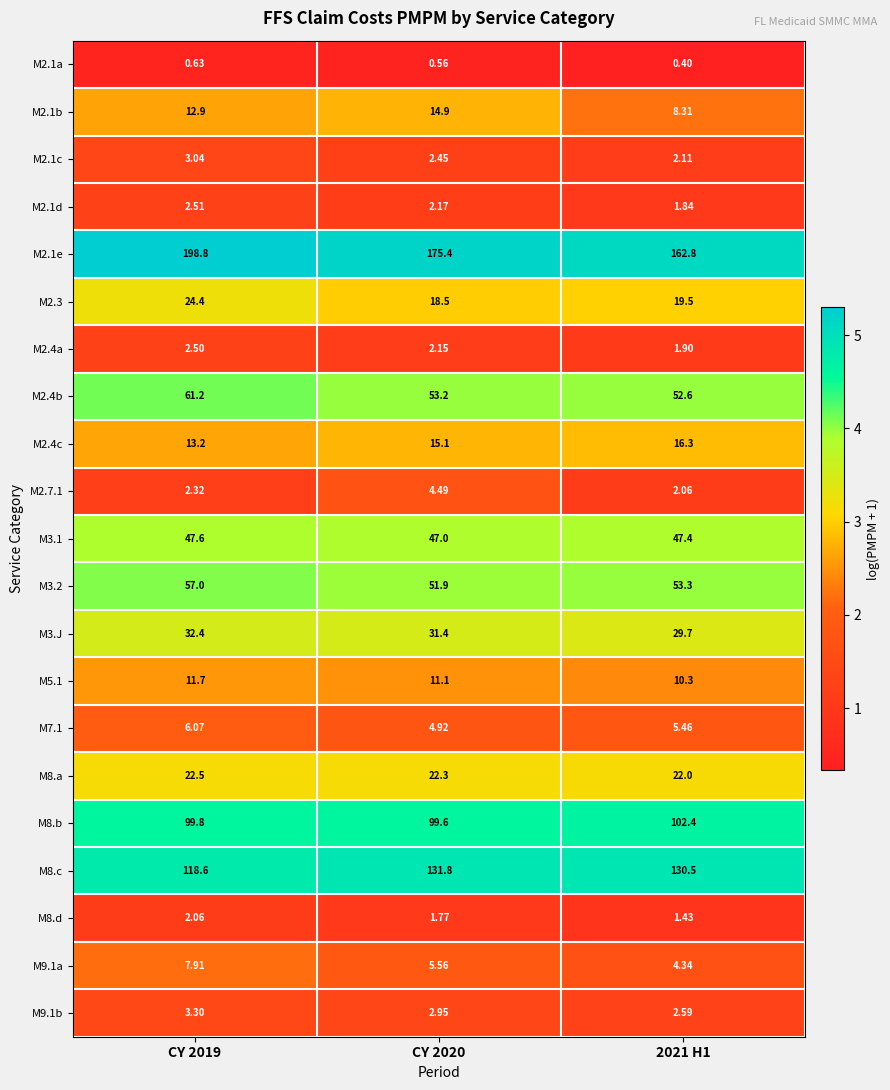

Is the value of M2.1d at CY 2020 greater than the value of M2.7.1 at CY 2019?

No